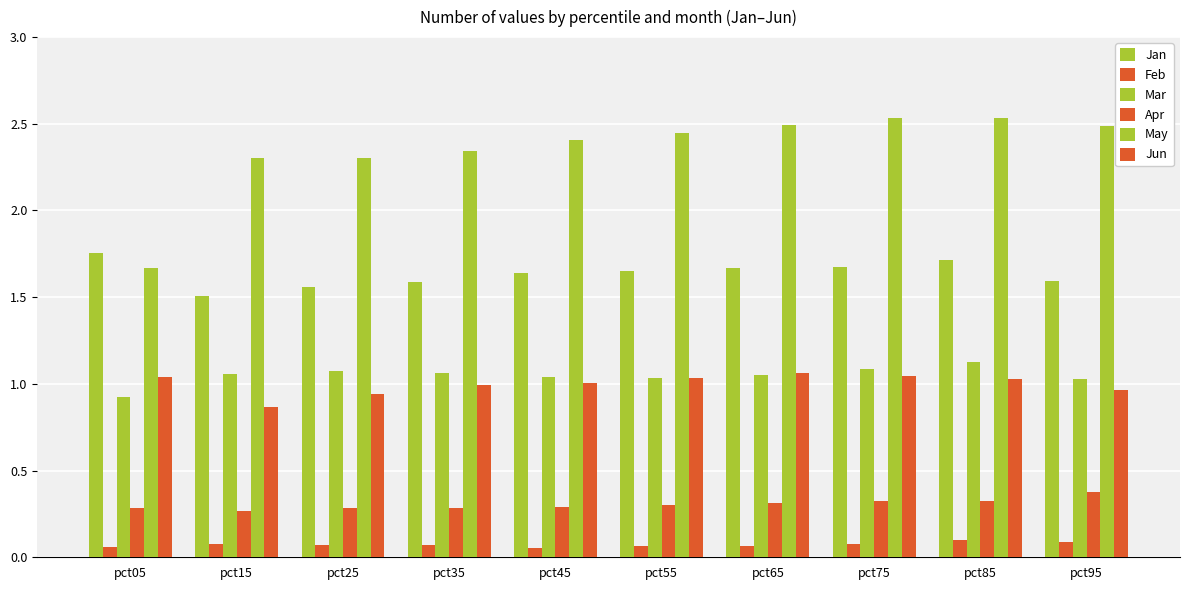

At pct55, list the series in order from smallest to largest.

Feb, Apr, Jun, Mar, Jan, May